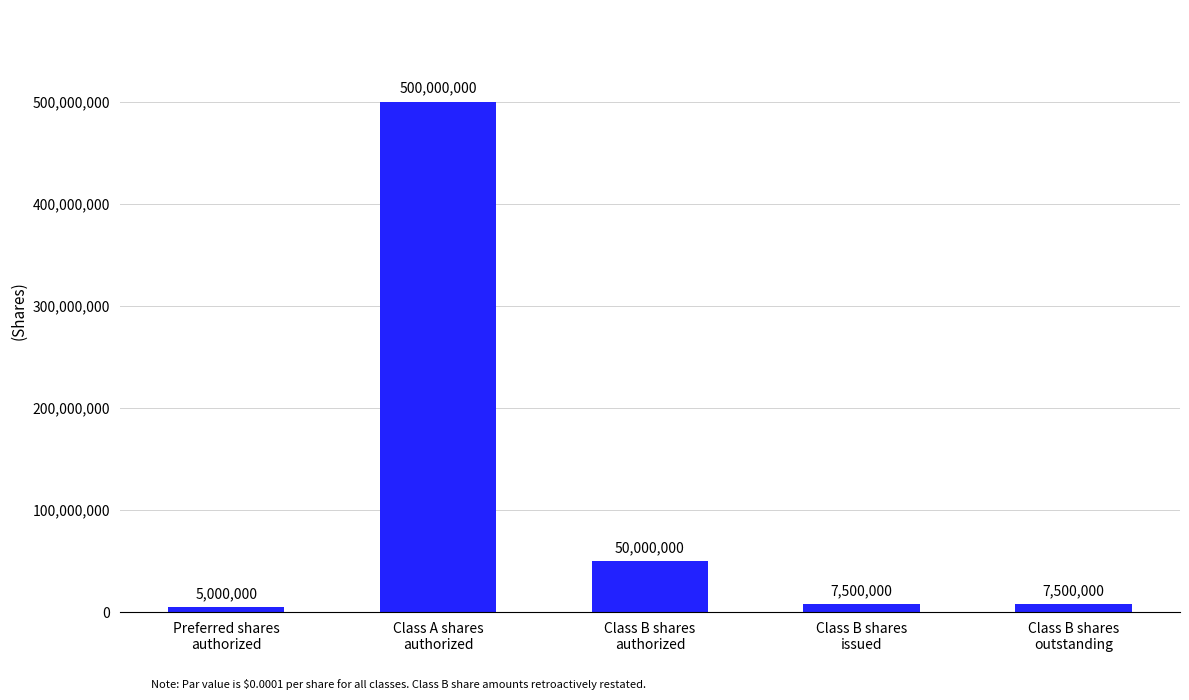

How many data points are less than 7500000?

1